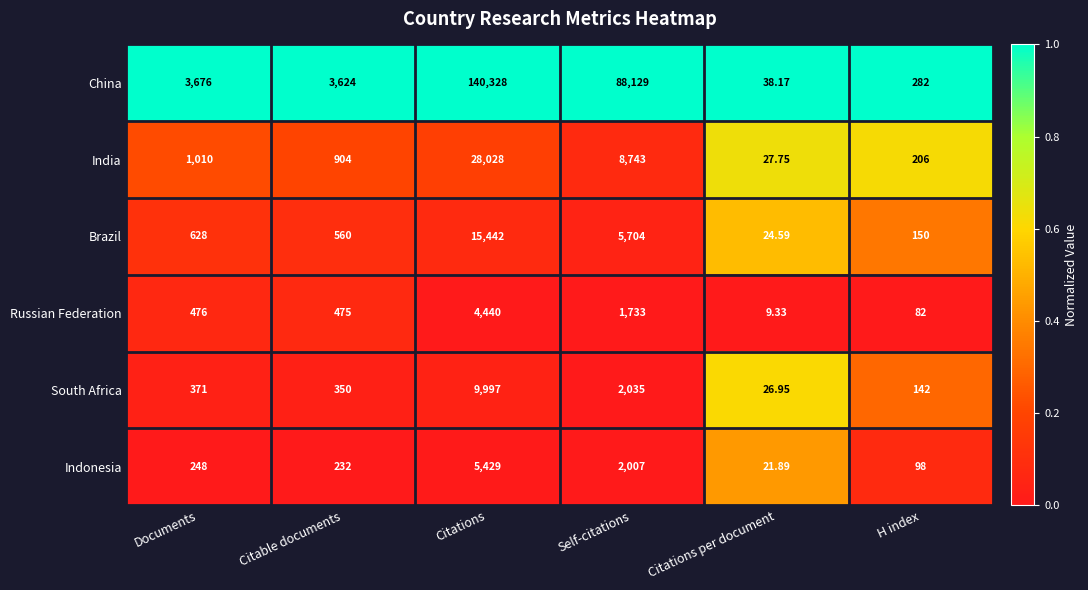

At which category is the sum across all series the highest?

Citations